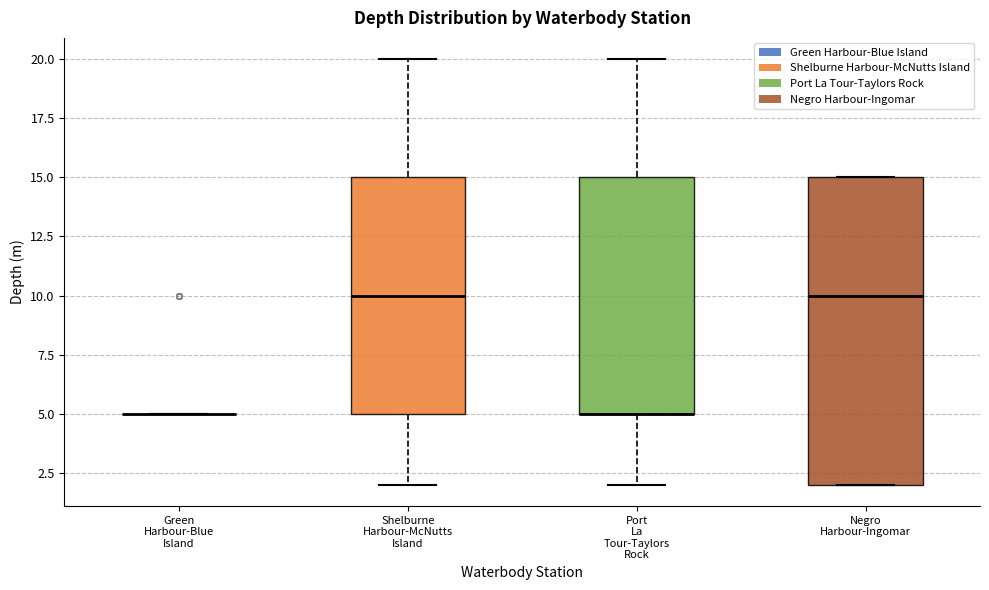

Where is the upper edge of the box for Negro Harbour-Ingomar on the y-axis? The values are not printed on the chart, so give them approximately, as read against the axis.

15